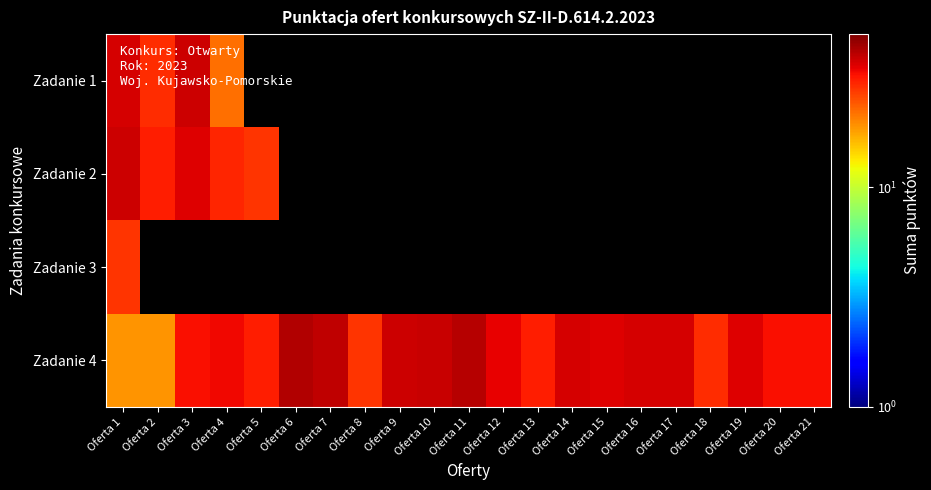

What is the maximum value shown in the chart?

42.0